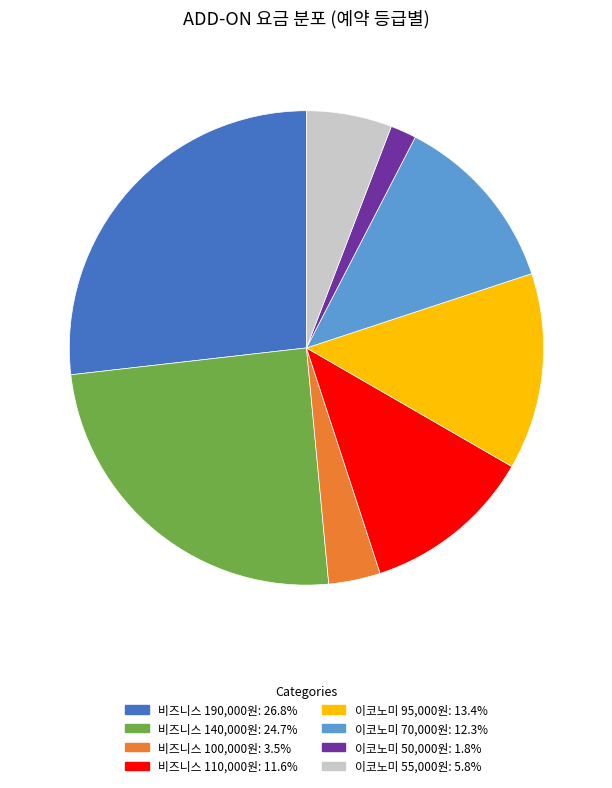

Is there any slice that represents more than half of the pie?

No